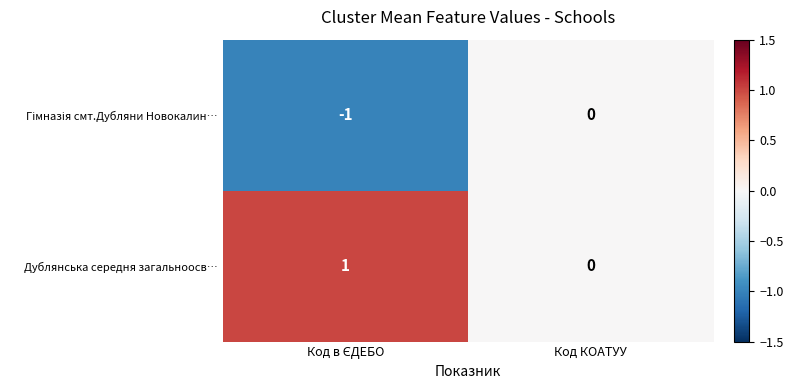

Where is Дублянська середня загальноосв… nearest to the value 0?

Код КОАТУУ